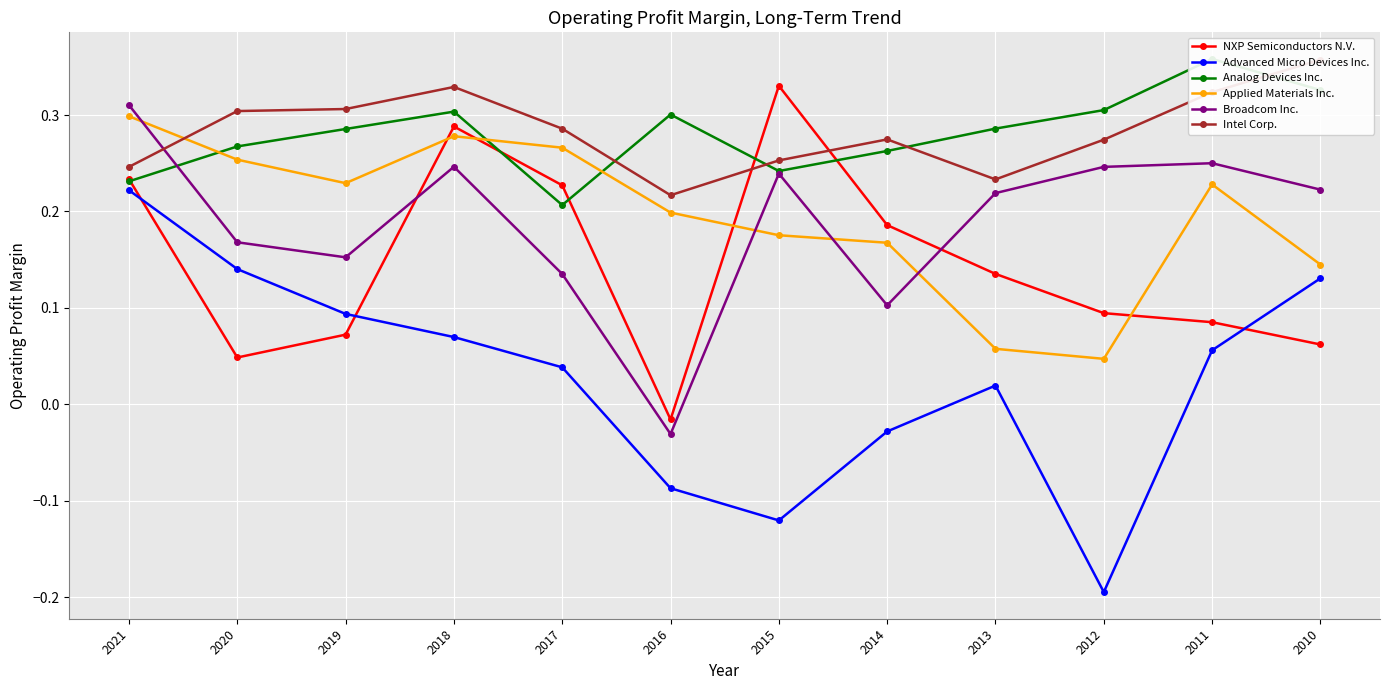

How many data points in Advanced Micro Devices Inc. are less than 0?

4